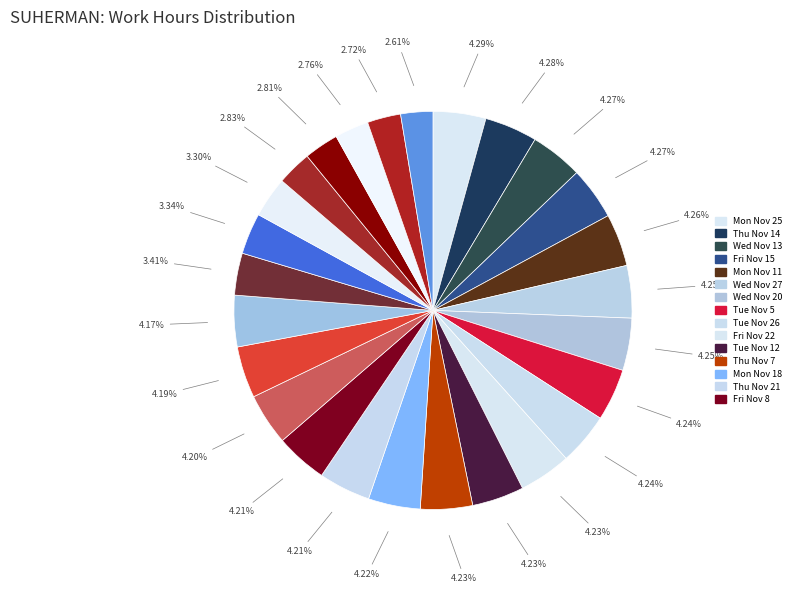

How many slices are in this pie chart?

26